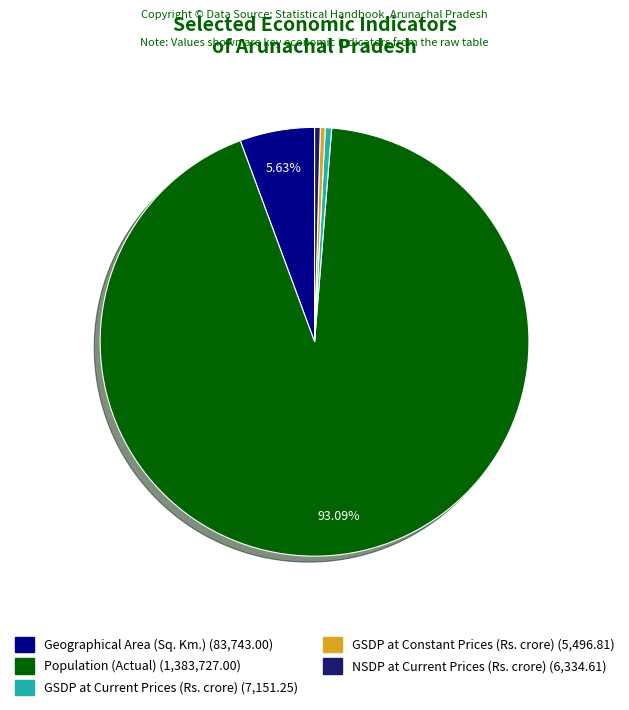

To the nearest percent, what percentage of the pie is Population (Actual)?

93%